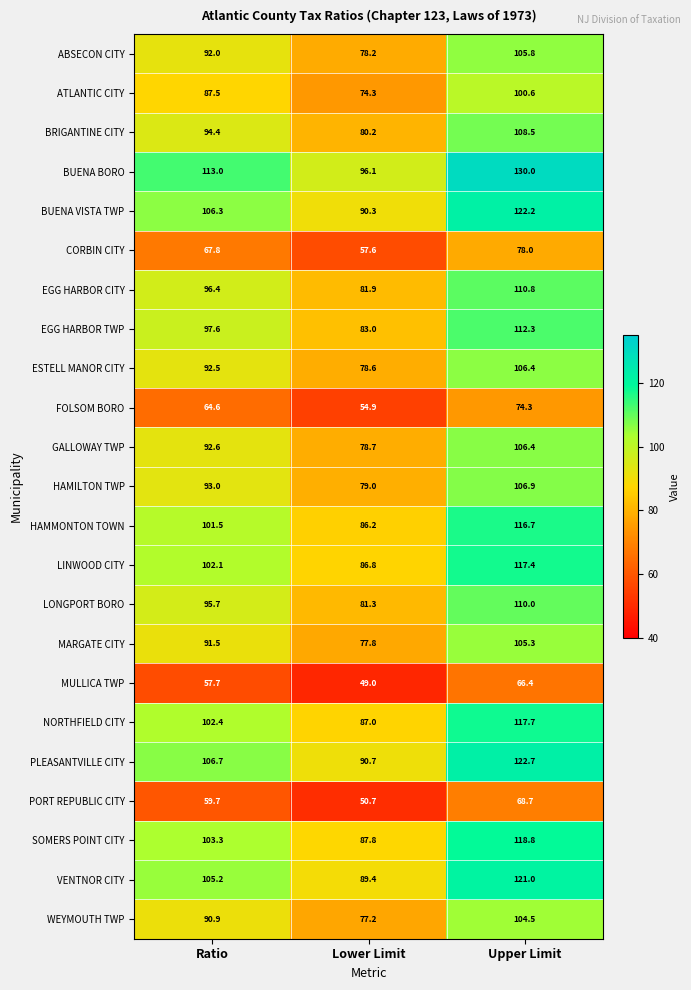

What is the spread (max minus min) of values at Upper Limit?

63.6